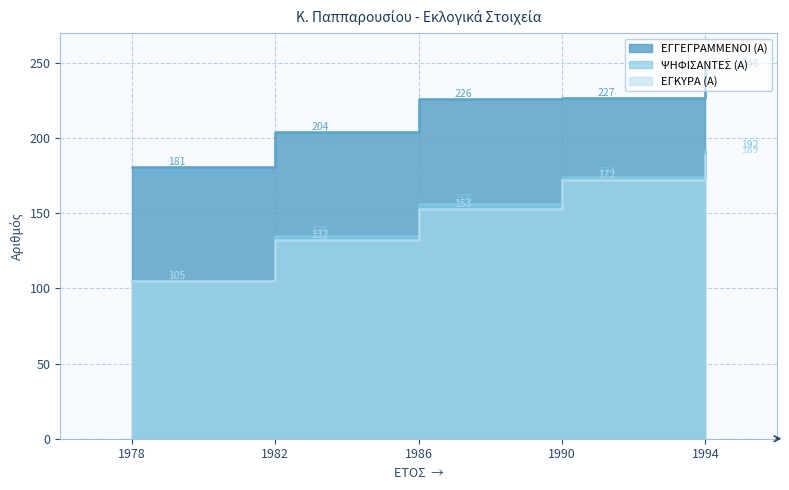

Which category has the highest value in the ΕΓΓΕΓΡΑΜΜΕΝΟΙ (Α) series?

1994